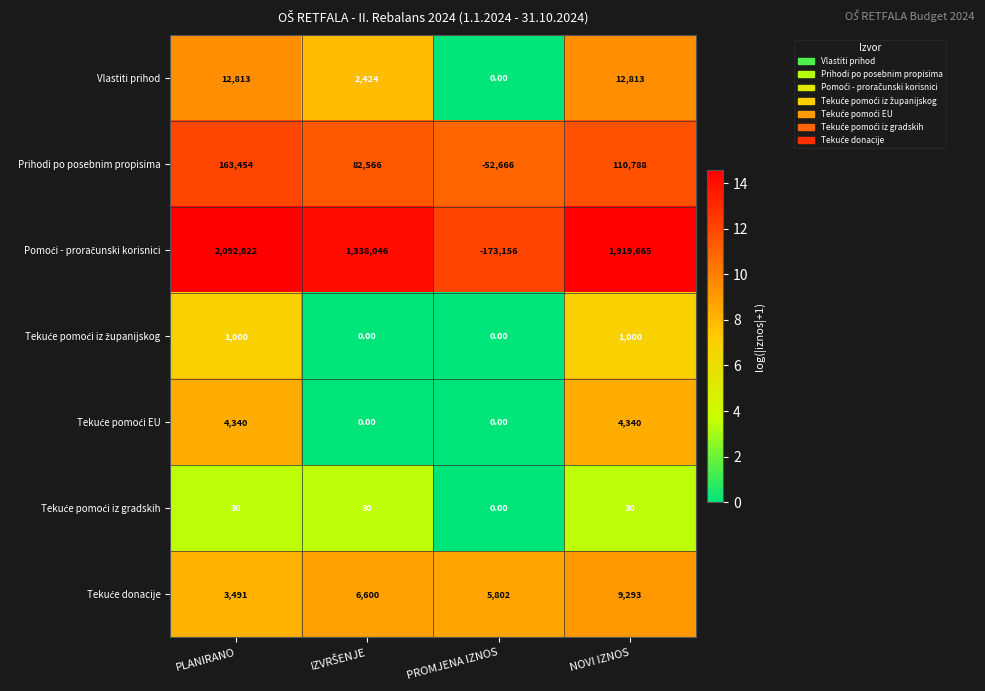

What is the spread (max minus min) of values at PLANIRANO?

2092792